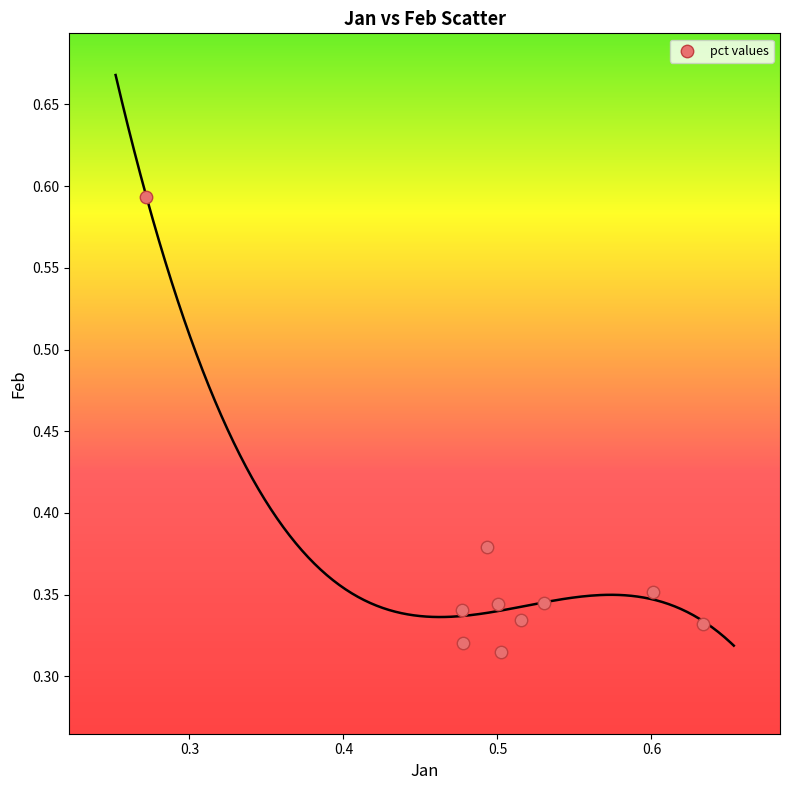

What is the average X value?

0.5